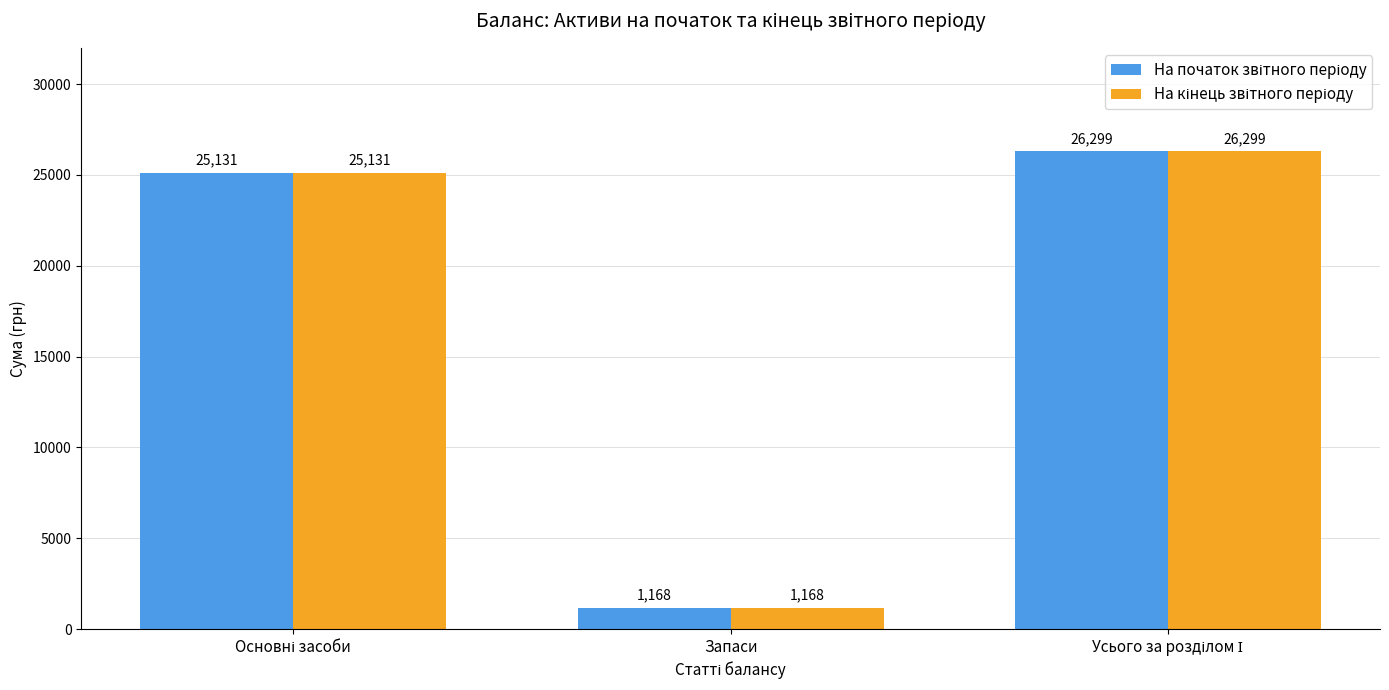

What is the difference between the second highest and minimum values in the На кінець звітного періоду series?

23963